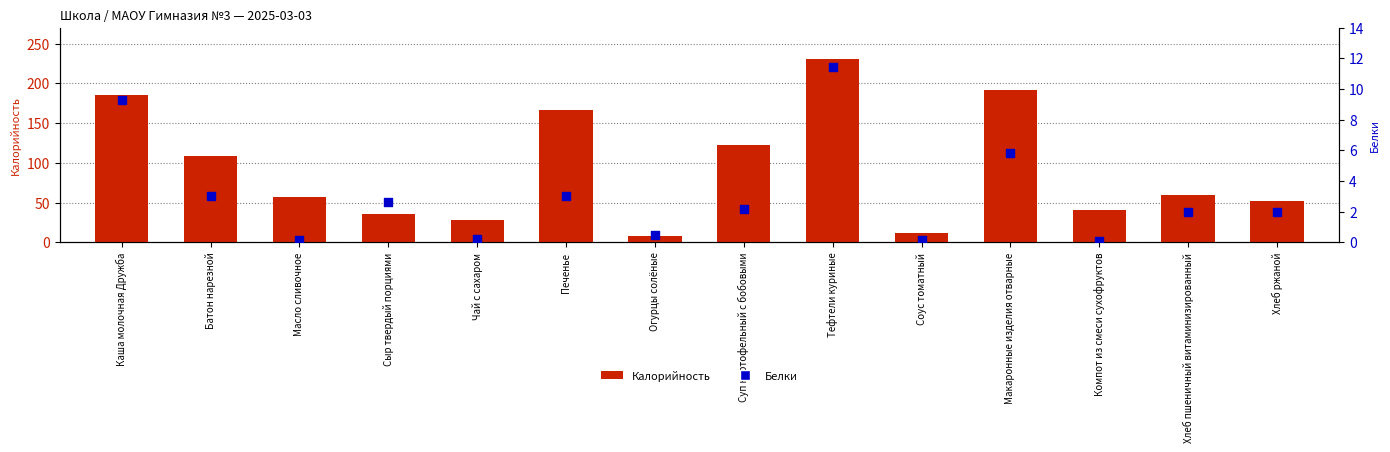

Which series contains the lowest Y value?

Белки